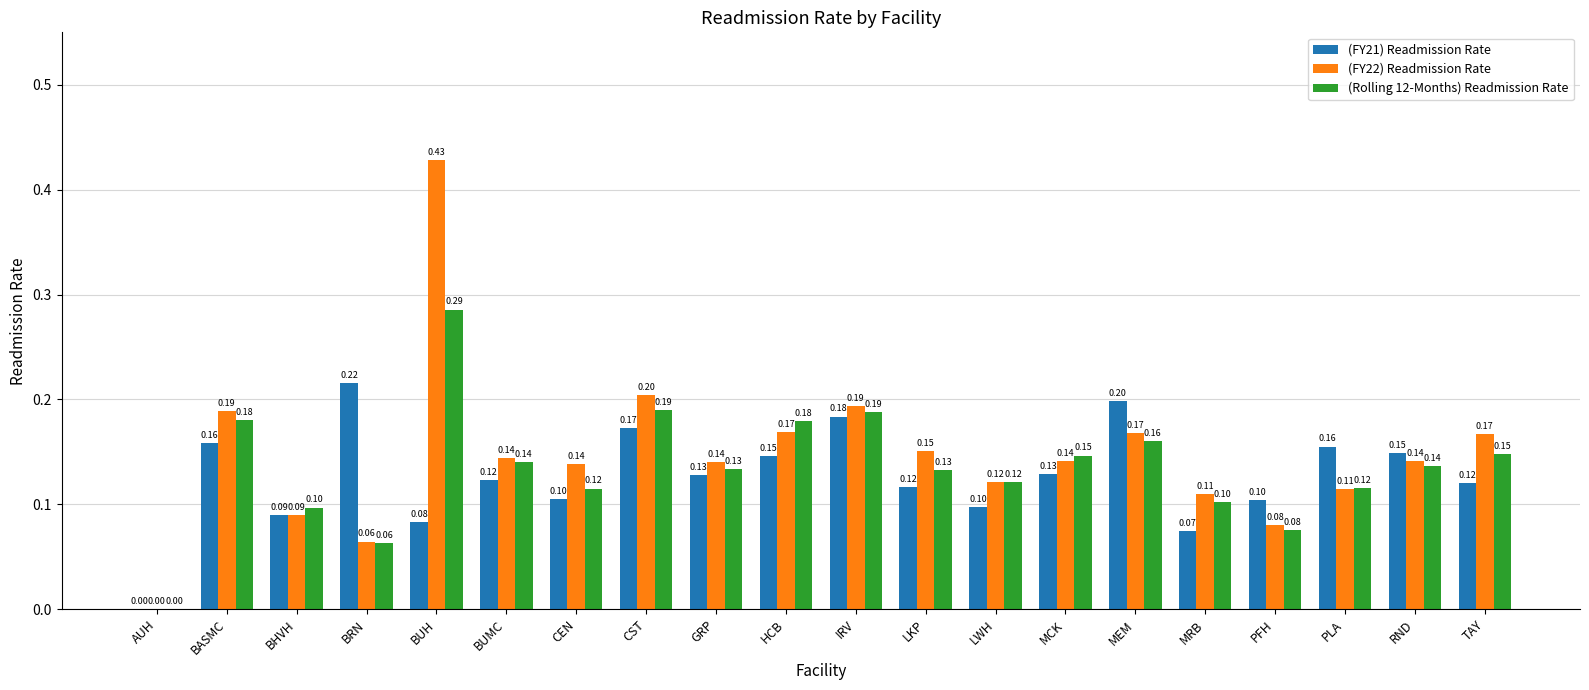

At which label is (FY22) Readmission Rate closest to 0?

AUH